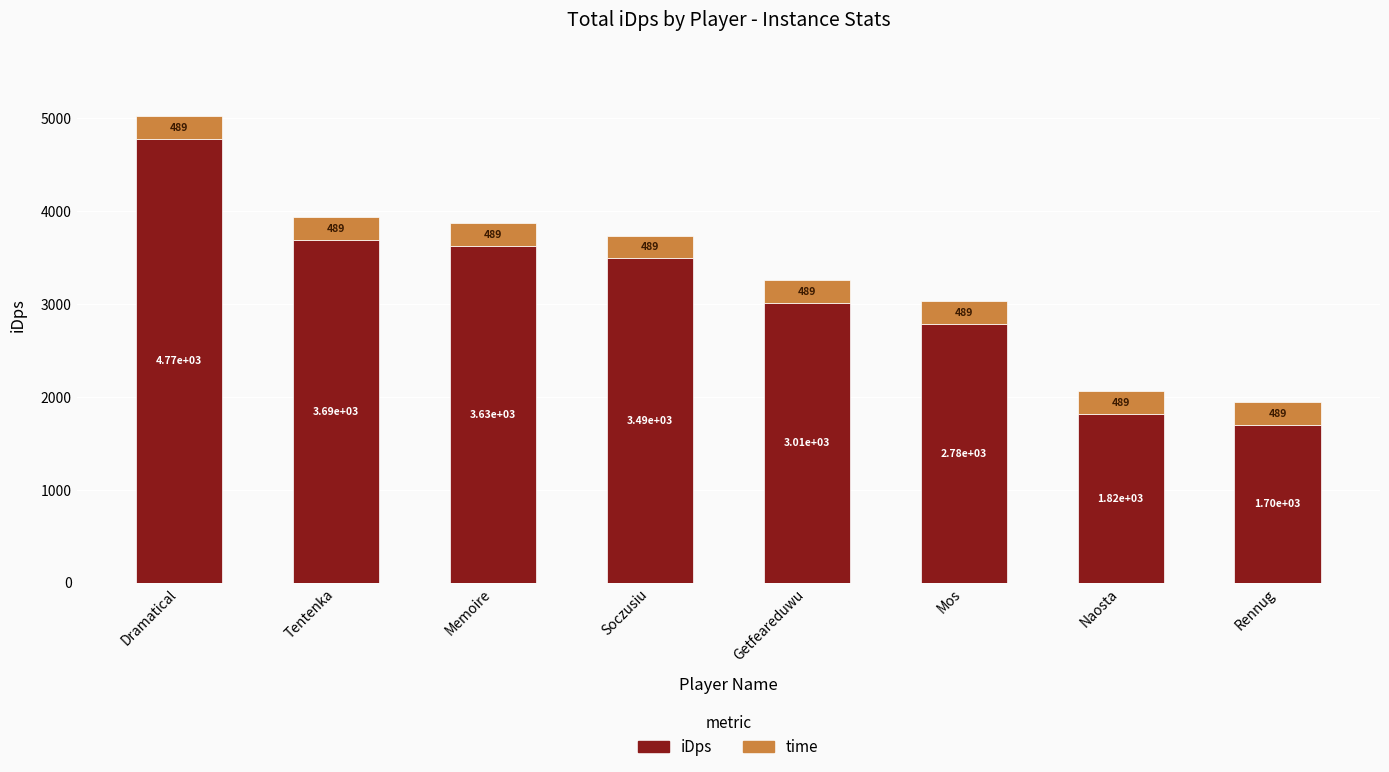

At which category is the sum across all series the highest?

Dramatical